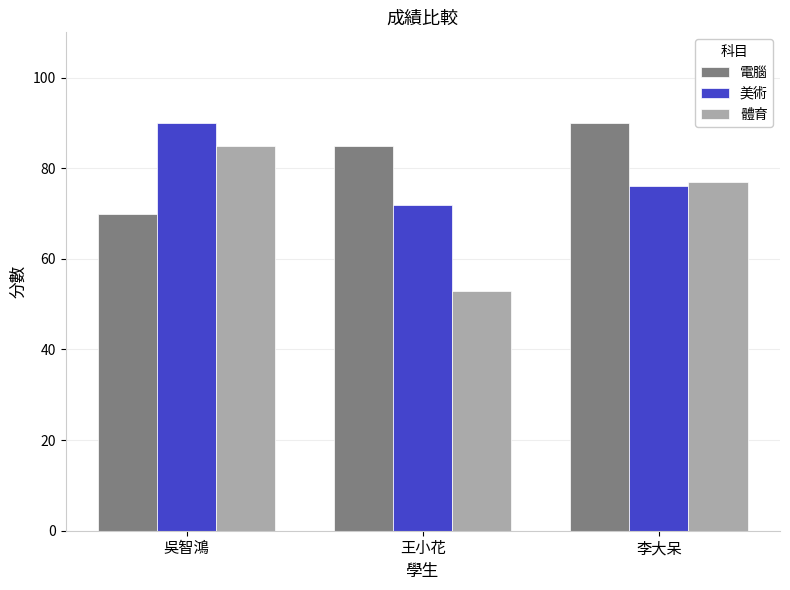

List the labels in order of 體育 value, largest first.

吳智鴻, 李大呆, 王小花